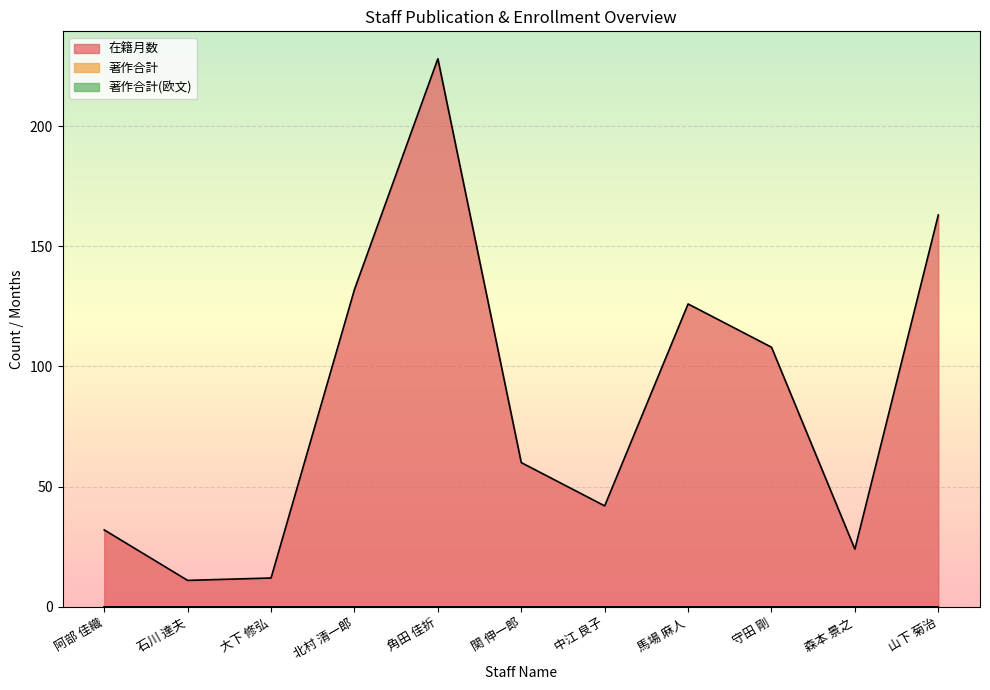

What is the spread (max minus min) of values at 馬場 麻人?

126